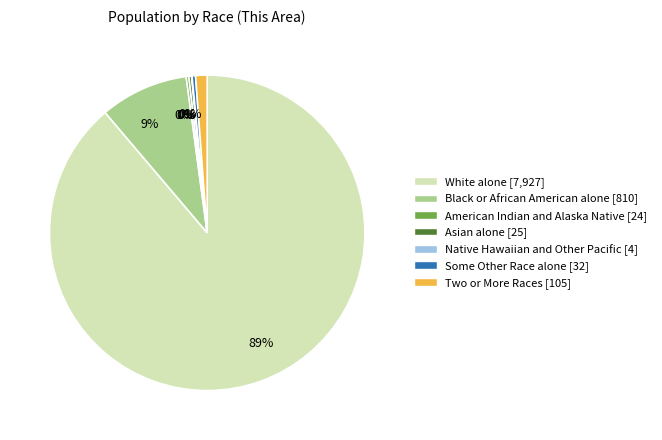

To the nearest percent, what is the average slice percentage?

14%